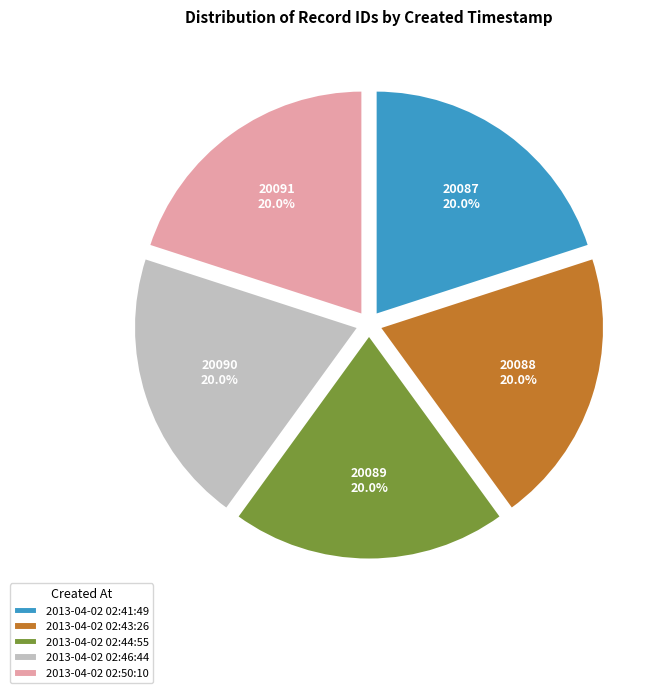

What is the total percentage of 2013-04-02 02:44:55 and 2013-04-02 02:43:26?

40.0%